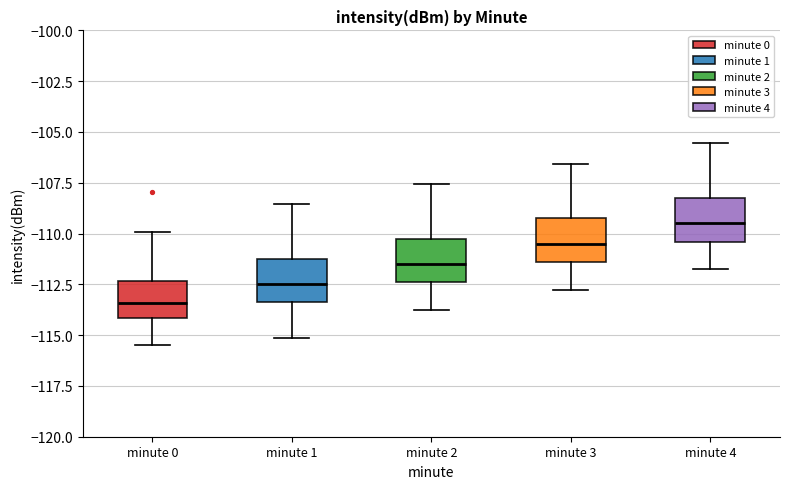

Reading left to right, read every box against the y-axis: the position of its median line, the range the box covers, and the ends of its whiskers. The values are not printed on the chart, so give them approximately, as read against the axis.

minute 0: median -113.5, box -114.0 to -112.5, whiskers -115.5 to -110.0
minute 1: median -112.5, box -113.5 to -111.5, whiskers -115.0 to -108.5
minute 2: median -111.5, box -112.5 to -110.5, whiskers -114.0 to -107.5
minute 3: median -110.5, box -111.5 to -109.5, whiskers -113.0 to -106.5
minute 4: median -109.5, box -110.5 to -108.5, whiskers -112.0 to -105.5